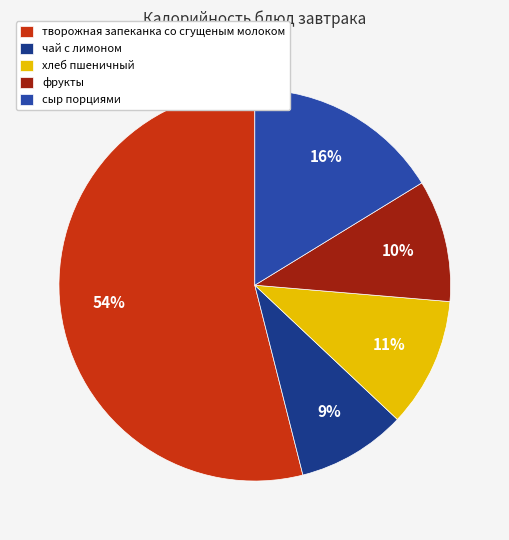

To the nearest percent, what portion does творожная запеканка со сгущеным молоком represent?

54%